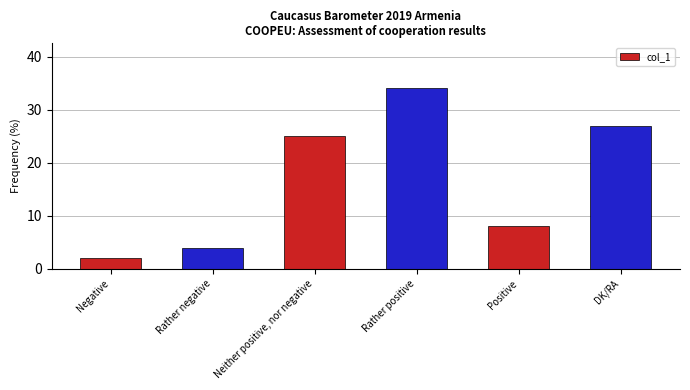

What is the difference between the maximum and minimum values?

32